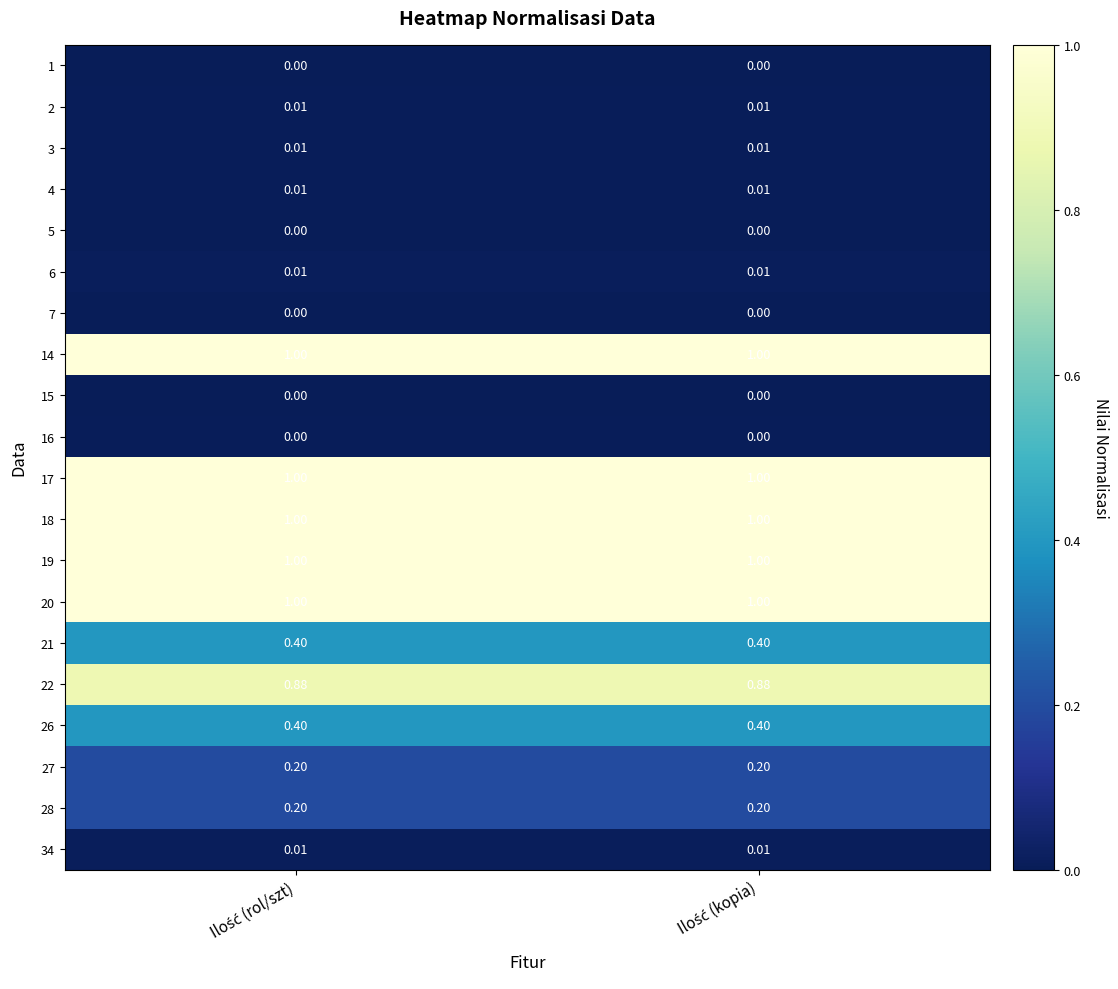

What is the greatest value displayed?

1.0